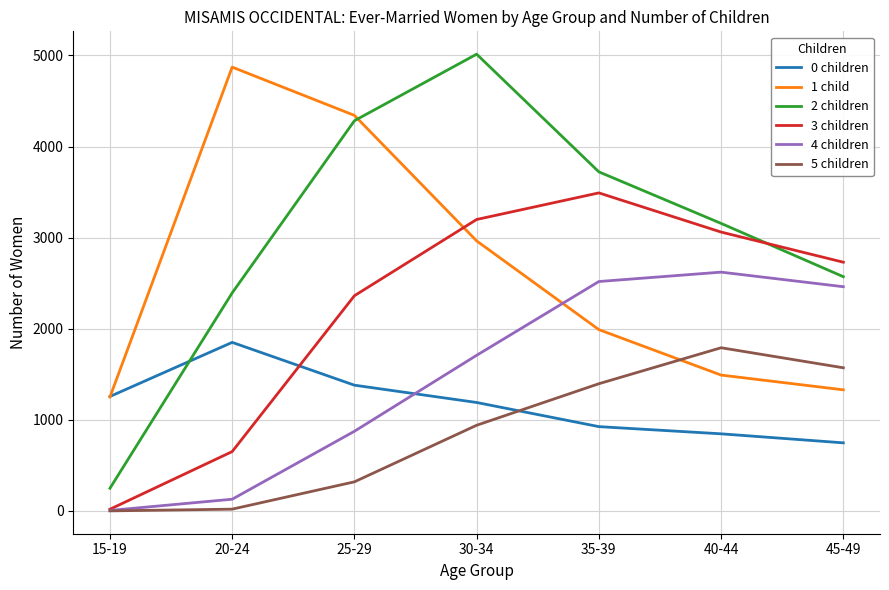

At how many categories does at least one series exceed 1759?

6